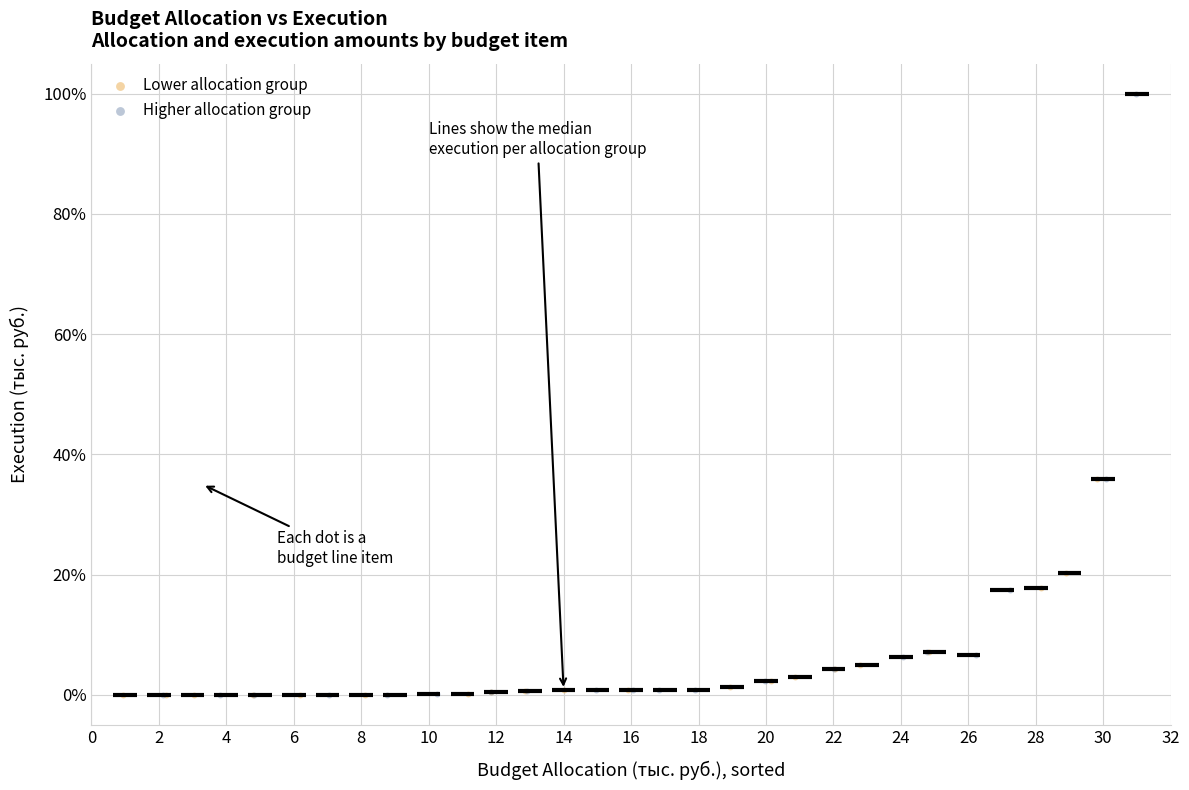

Which series has the widest spread of Y values?

Higher allocation group